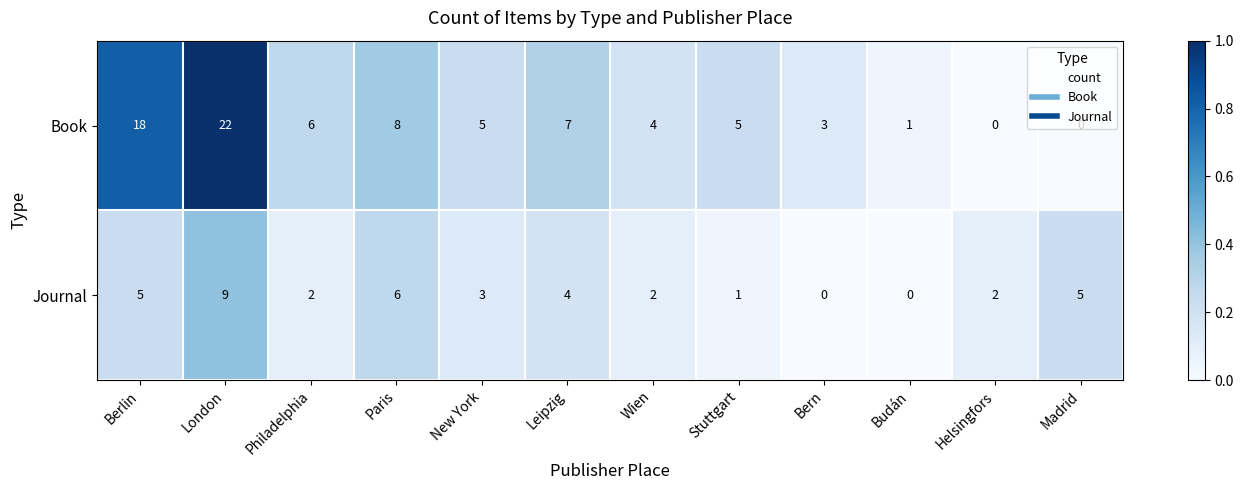

At Paris, list the series in order from largest to smallest.

Book, Journal